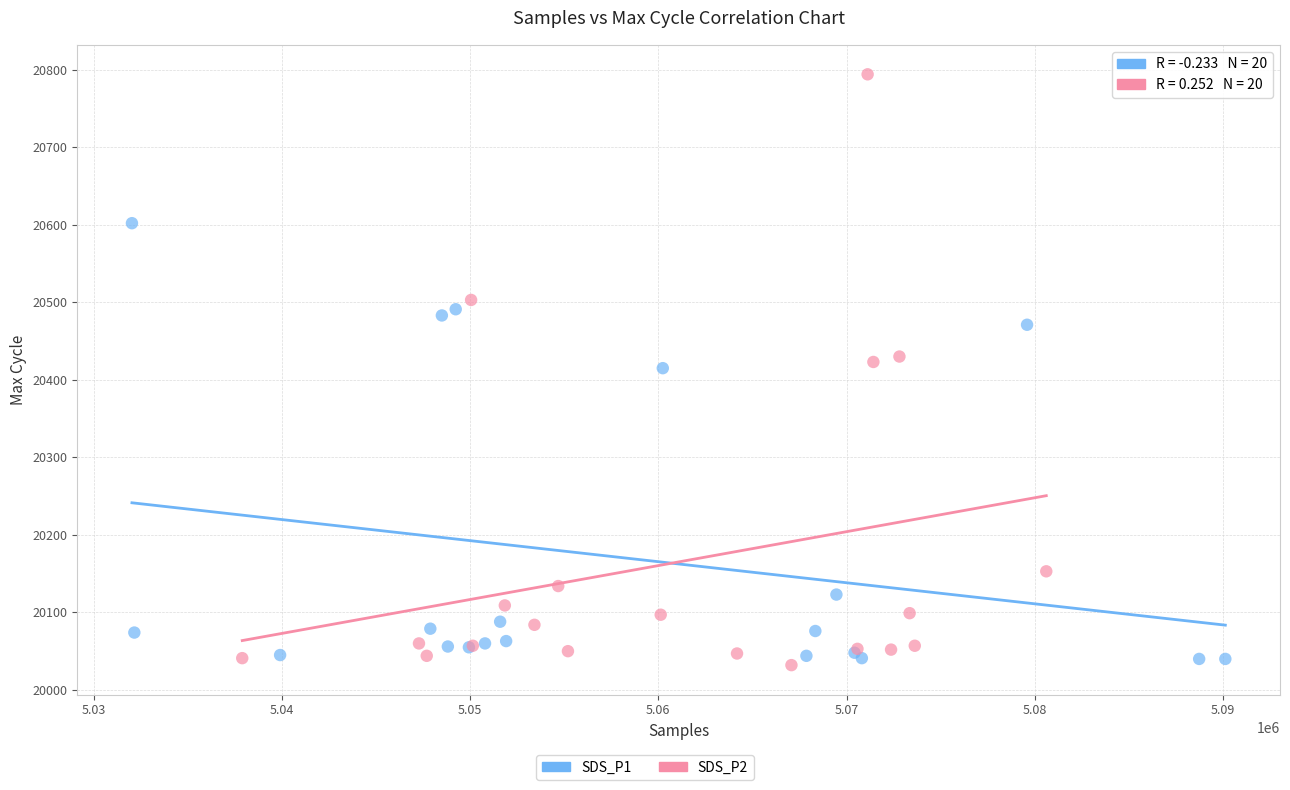

Which series contains the lowest Y value?

SDS_P2